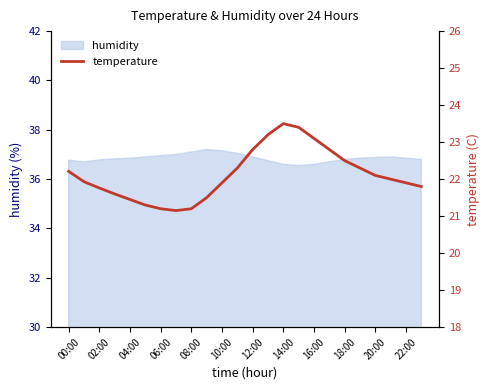

True or false: humidity has a value of 36.9 at 04:00.

True